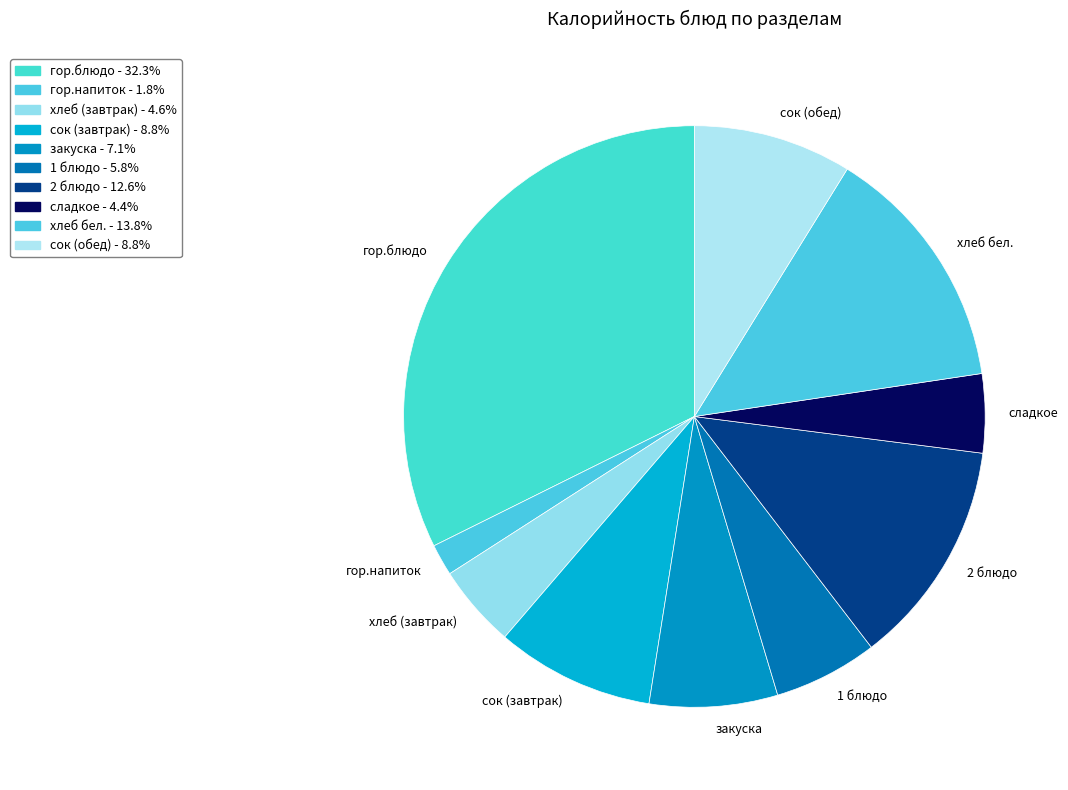

Is there any slice that represents more than half of the pie?

No